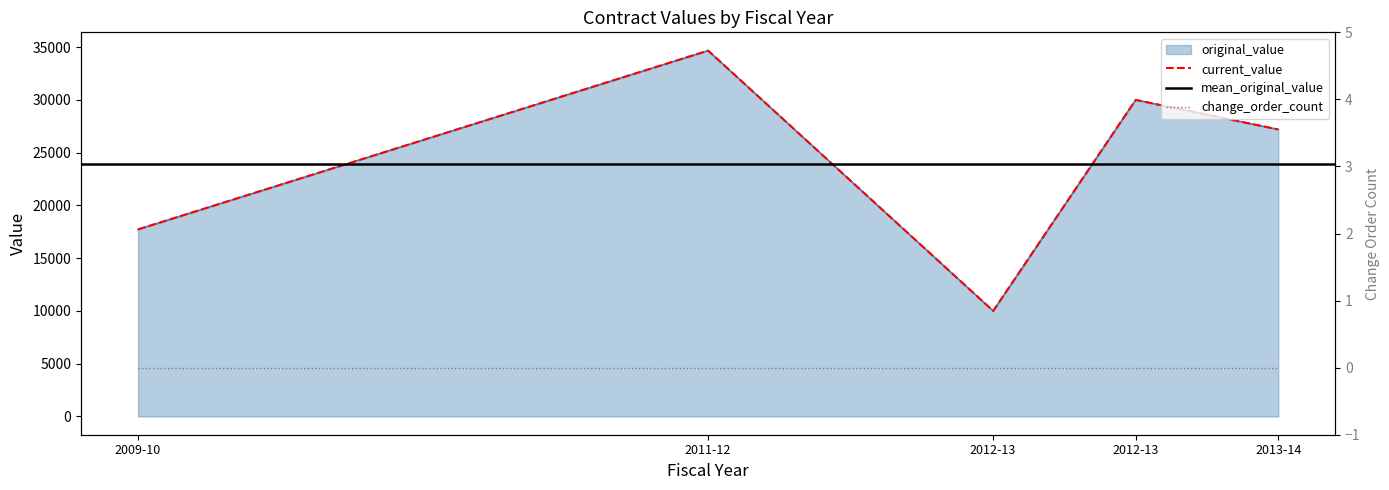

Which series changed the most between 2009-10 and 2012-13?

original_value